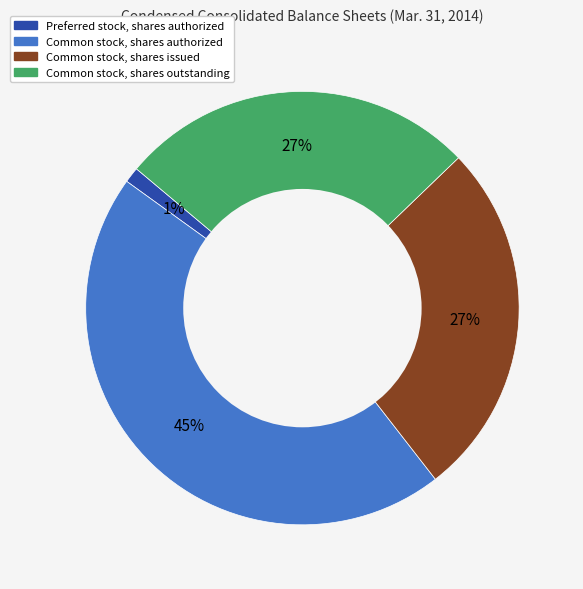

Is there any slice that represents more than half of the pie?

No